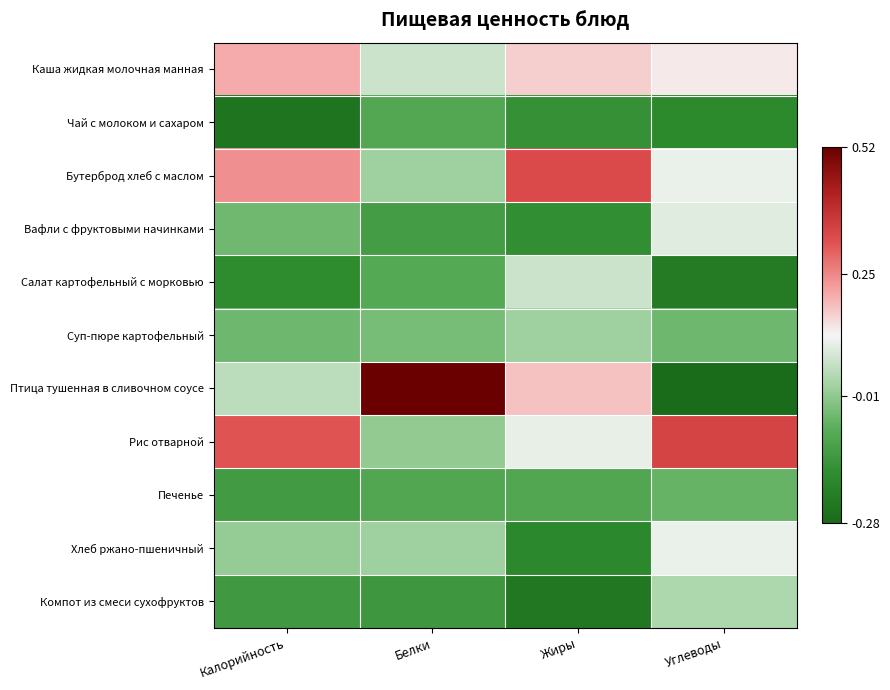

Reading left to right, what are all the values shown in this chart?

Каша жидкая молочная манная: Калорийность=0.2	Белки=0.1	Жиры=0.2	Углеводы=0.1
Чай с молоком и сахаром: Калорийность=-0.3	Белки=-0.1	Жиры=-0.2	Углеводы=-0.2
Бутерброд хлеб с маслом: Калорийность=0.2	Белки=0.0	Жиры=0.3	Углеводы=0.1
Вафли с фруктовыми начинками: Калорийность=-0.1	Белки=-0.1	Жиры=-0.2	Углеводы=0.1
Салат картофельный с морковью: Калорийность=-0.2	Белки=-0.1	Жиры=0.1	Углеводы=-0.2
Суп-пюре картофельный: Калорийность=-0.1	Белки=-0.0	Жиры=0.0	Углеводы=-0.1
Птица тушенная в сливочном соусе: Калорийность=0.0	Белки=0.5	Жиры=0.2	Углеводы=-0.3
Рис отварной: Калорийность=0.3	Белки=-0.0	Жиры=0.1	Углеводы=0.3
Печенье: Калорийность=-0.1	Белки=-0.1	Жиры=-0.1	Углеводы=-0.1
Хлеб ржано-пшеничный: Калорийность=-0.0	Белки=0.0	Жиры=-0.2	Углеводы=0.1
Компот из смеси сухофруктов: Калорийность=-0.1	Белки=-0.1	Жиры=-0.2	Углеводы=0.0